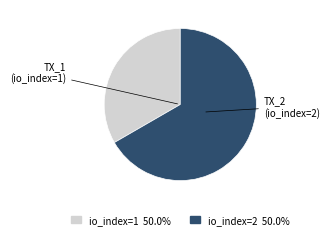

Does any single category account for the majority?

Yes